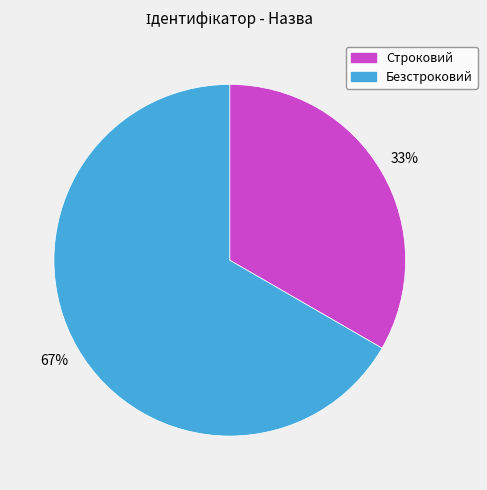

Is it true that Строковий is 39% of the pie?

False